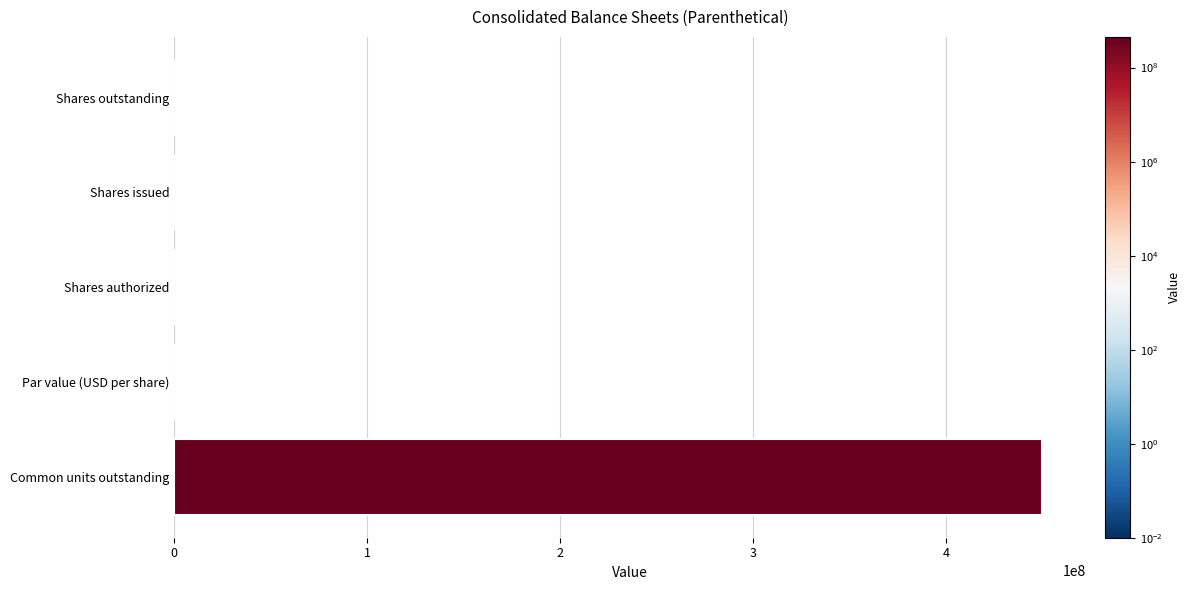

True or false: the data shows 450000000.0 at Common units outstanding.

True